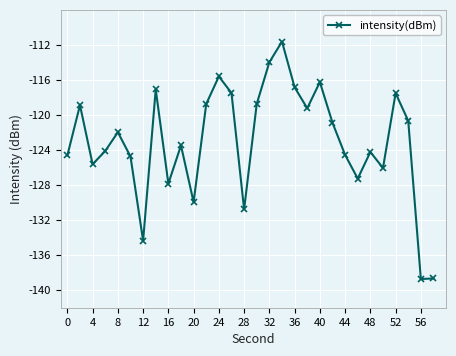

Is this an area chart (filled region under the line)?

No